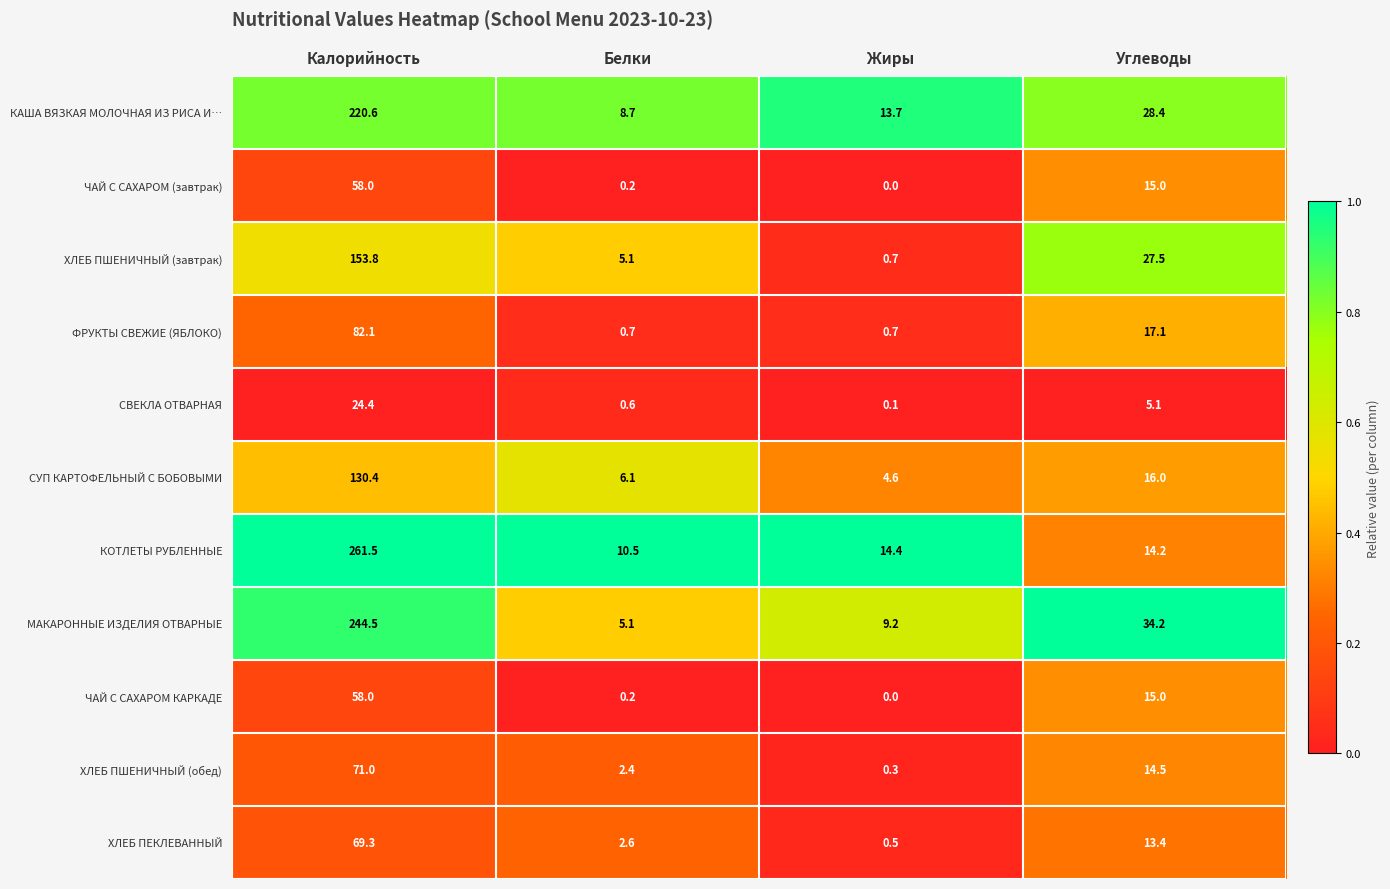

What is the difference between the highest and lowest values at Жиры?

14.4